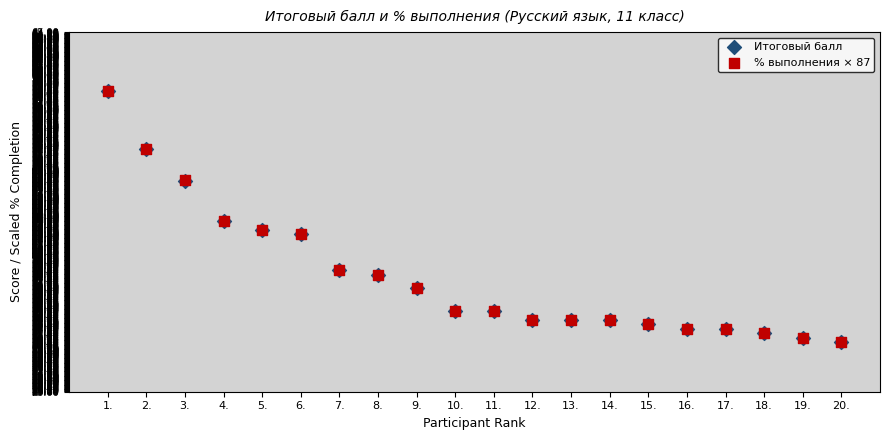

What are all the series names shown in the legend?

Итоговый балл, % выполнения × 87